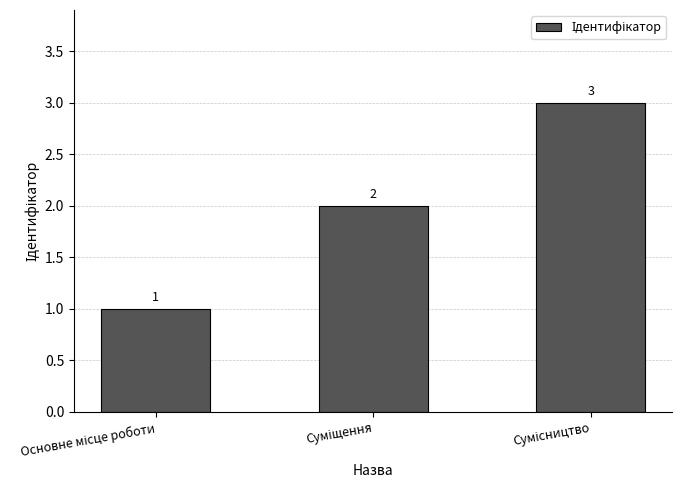

What is the value of the 3rd bar from the left?

3